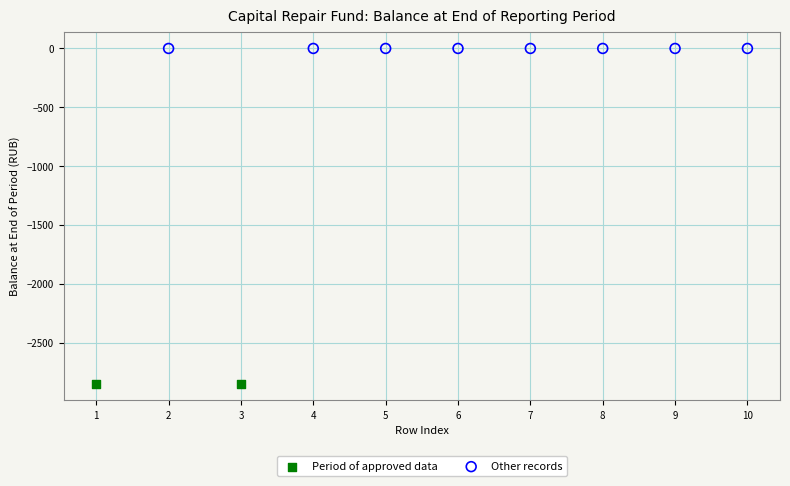

What are all the series names shown in the legend?

Period of approved data, Other records